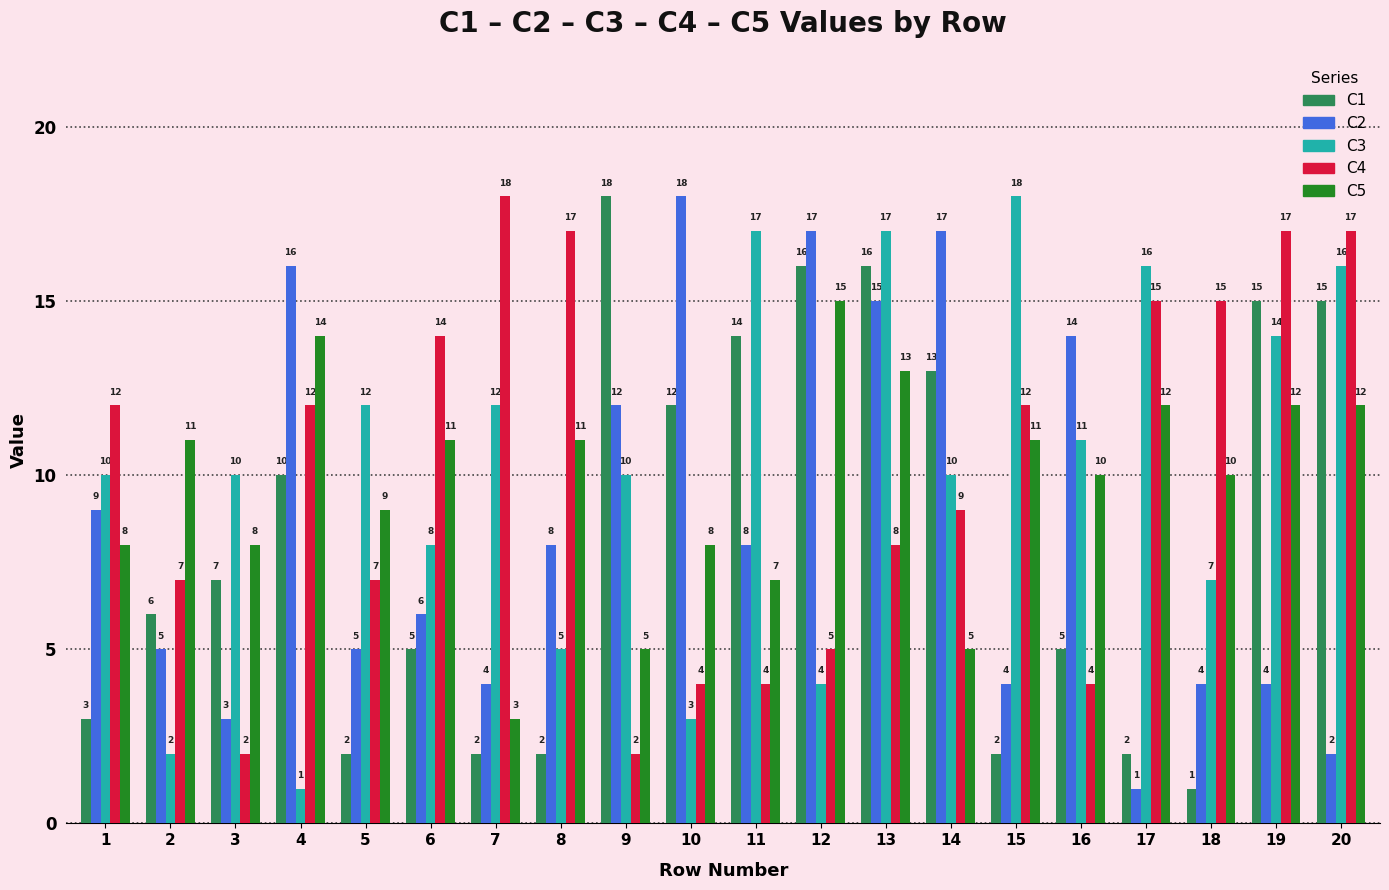

Which series changed the most between 6 and 20?

C1